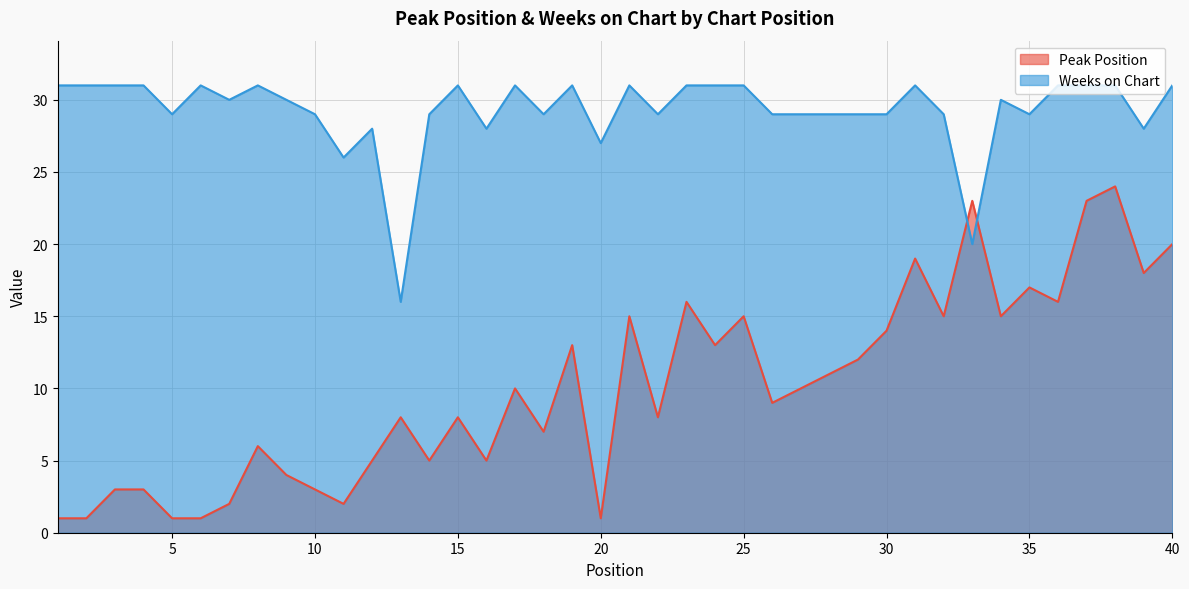

What is the maximum value shown in the chart?

31